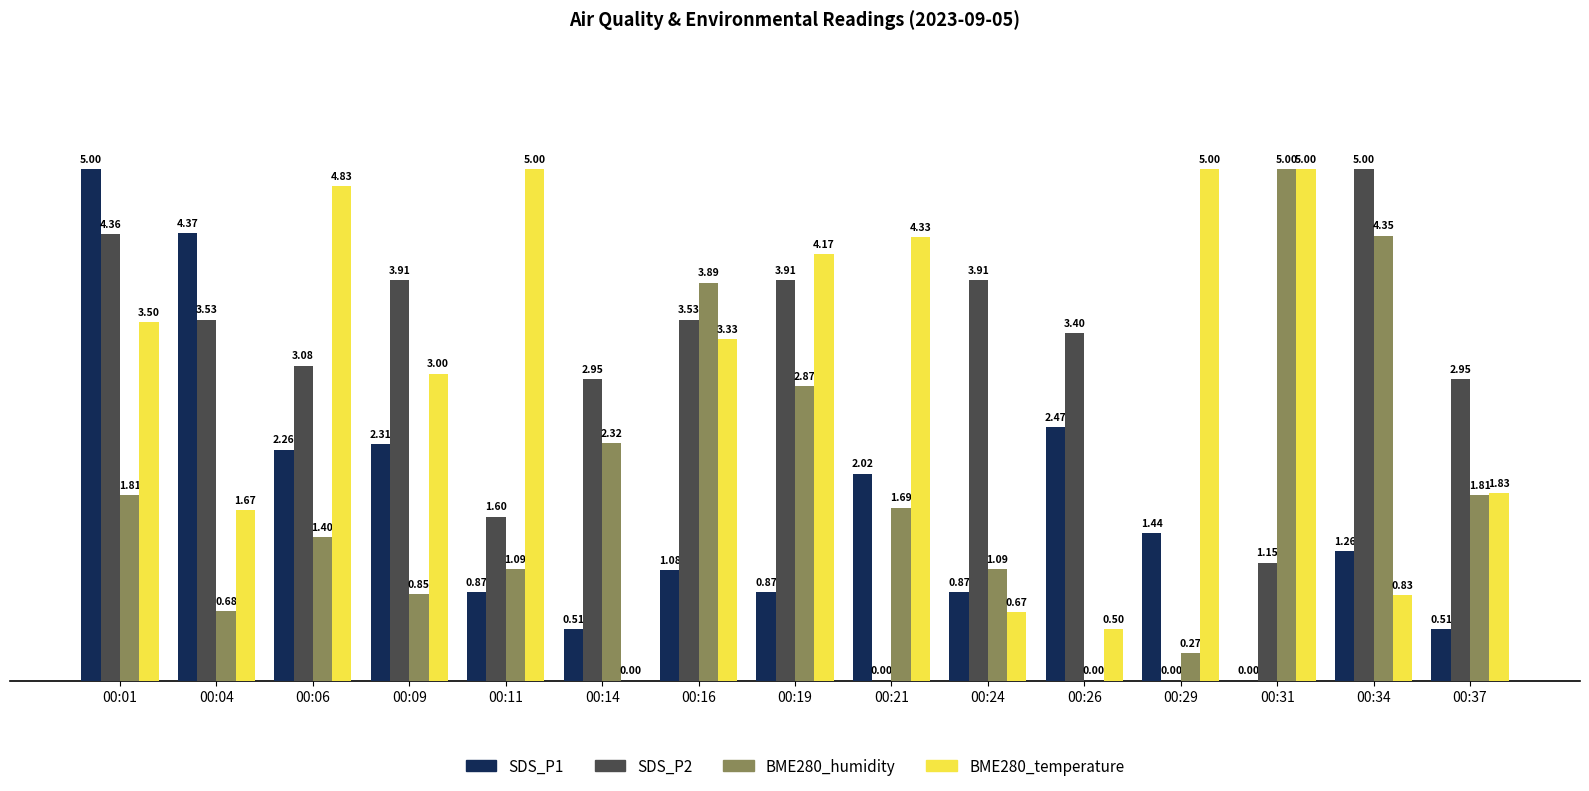

At which category is the sum across all series the highest?

00:01